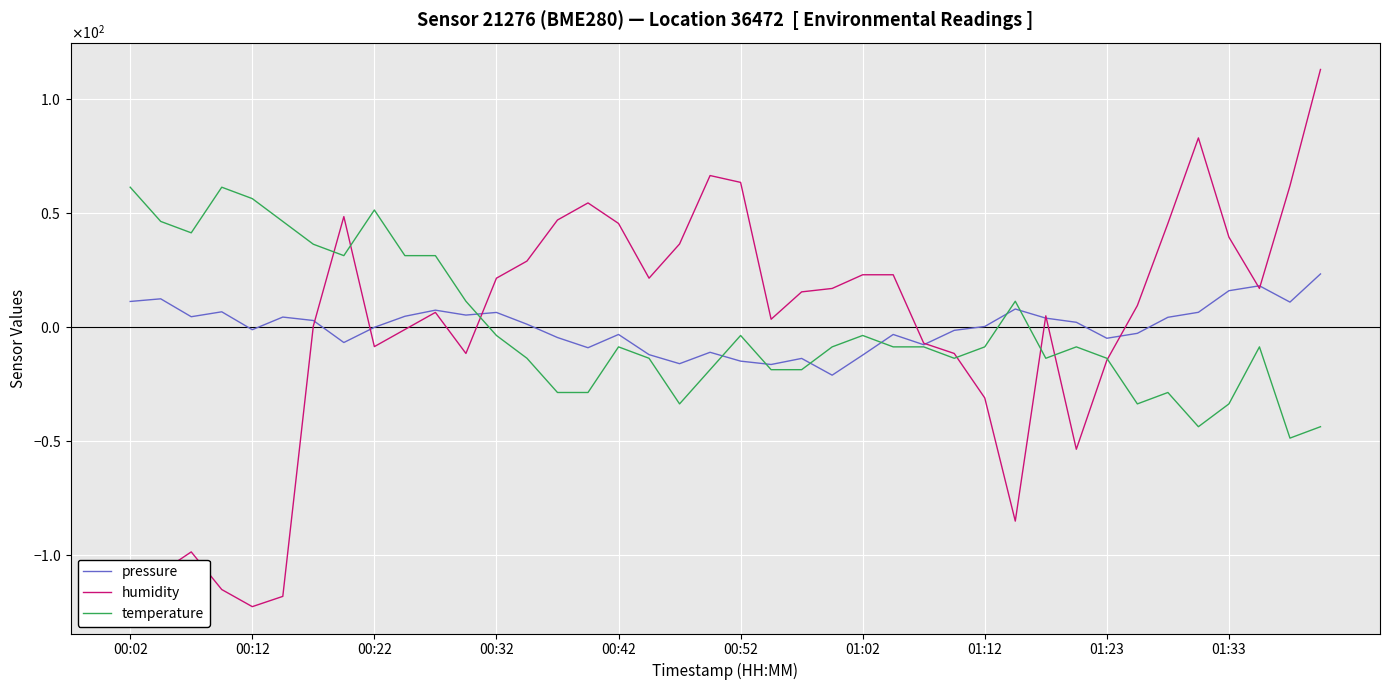

Which series has the widest spread of values?

humidity